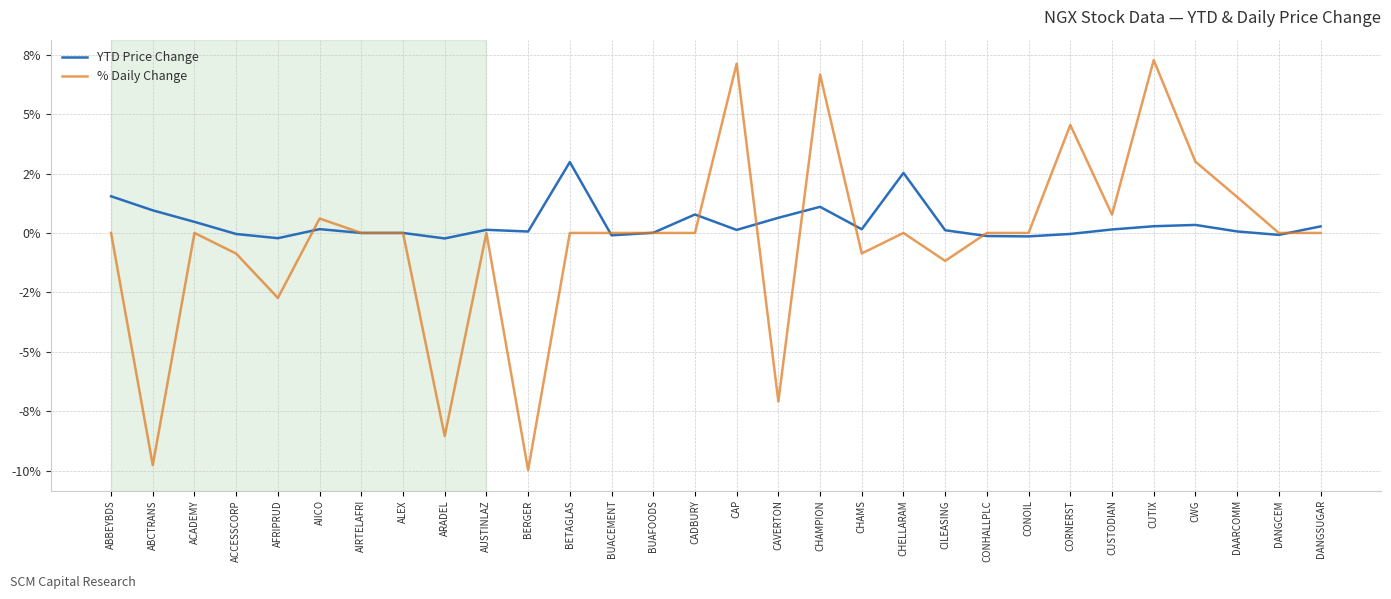

Rank the series by their average value, from highest to lowest.

YTD Price Change, % Daily Change